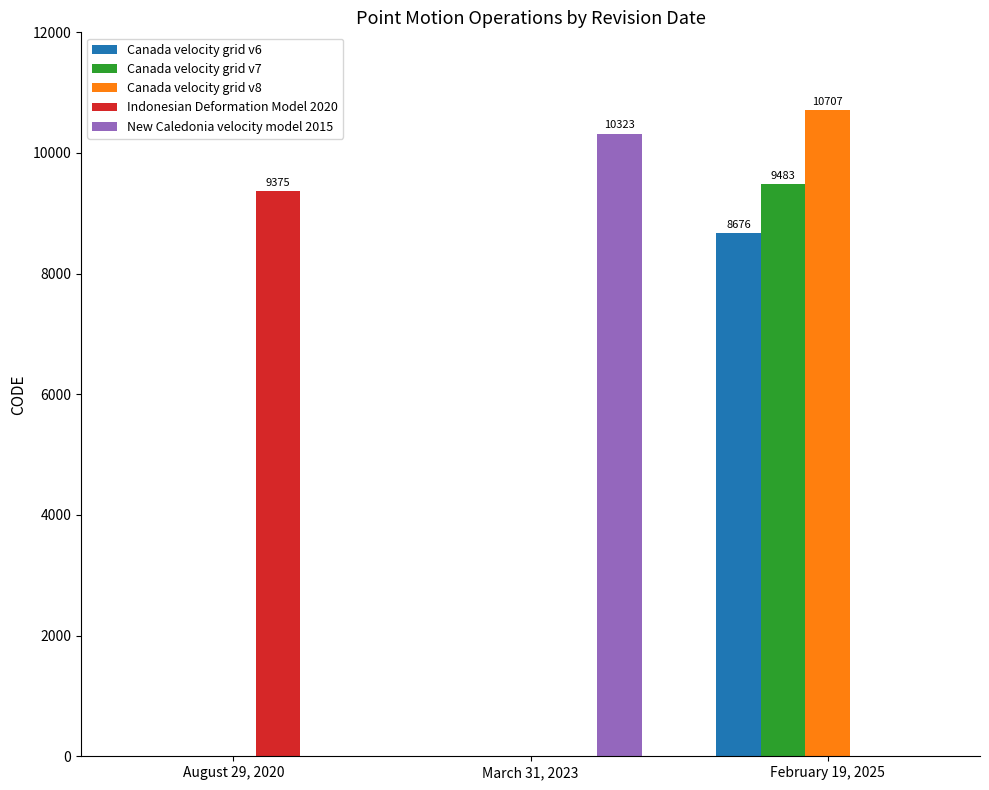

Reading left to right, transcribe all the data shown in this chart.

Canada velocity grid v6: August 29, 2020=0	March 31, 2023=0	February 19, 2025=8676
Canada velocity grid v7: August 29, 2020=0	March 31, 2023=0	February 19, 2025=9483
Canada velocity grid v8: August 29, 2020=0	March 31, 2023=0	February 19, 2025=10707
Indonesian Deformation Model 2020: August 29, 2020=9375	March 31, 2023=0	February 19, 2025=0
New Caledonia velocity model 2015: August 29, 2020=0	March 31, 2023=10323	February 19, 2025=0